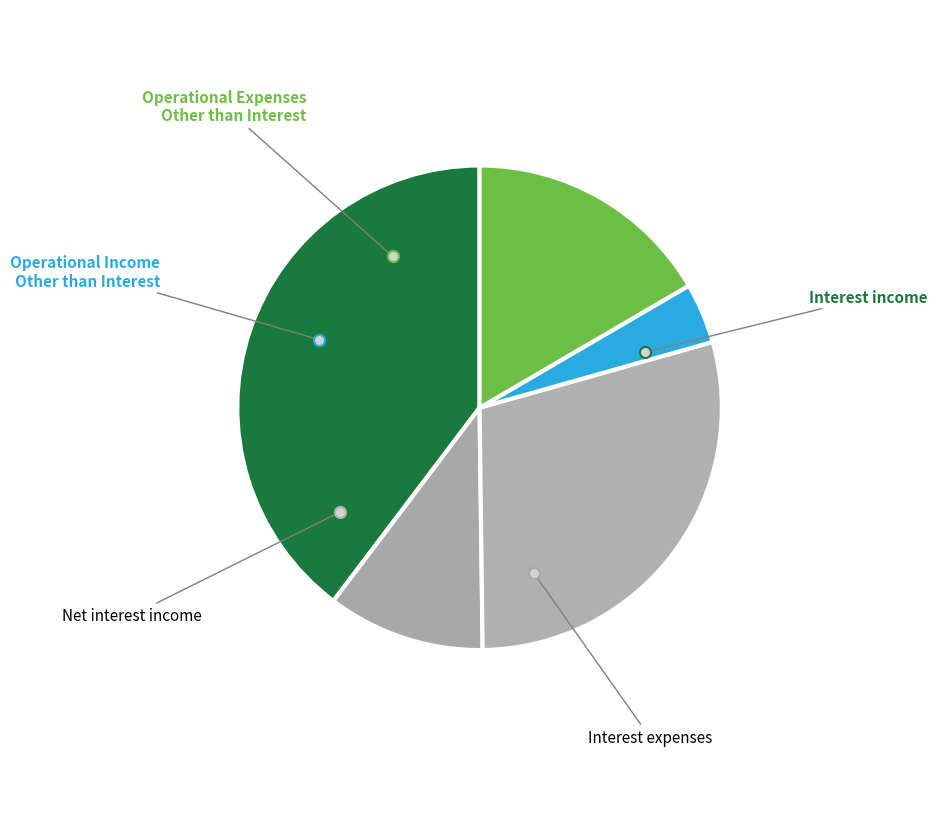

Count the number of slices in the pie.

5